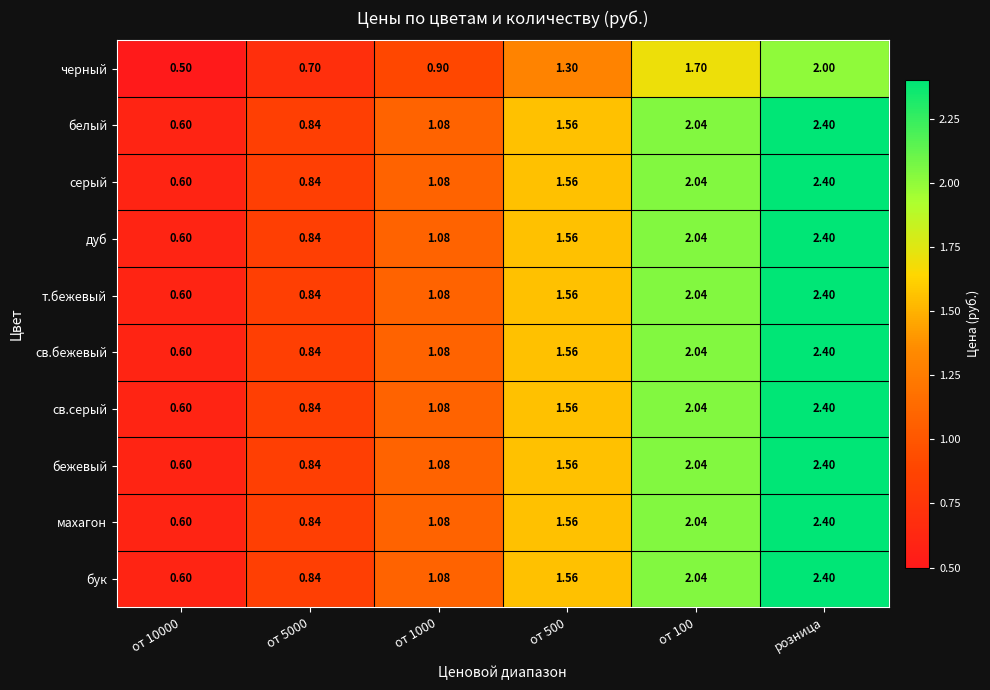

At which category is the sum across all series the highest?

розница